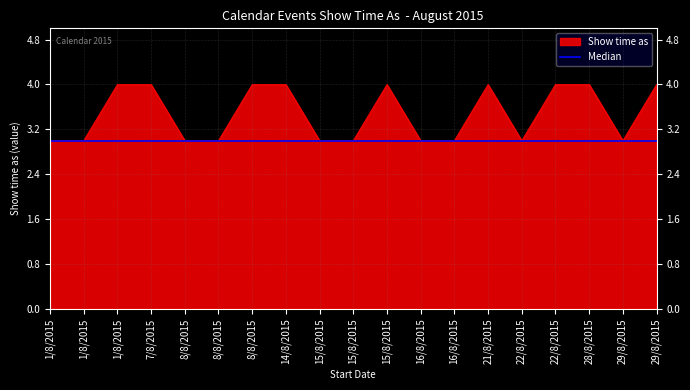

What is the change in value from 1/8/2015 to 28/8/2015?

+1